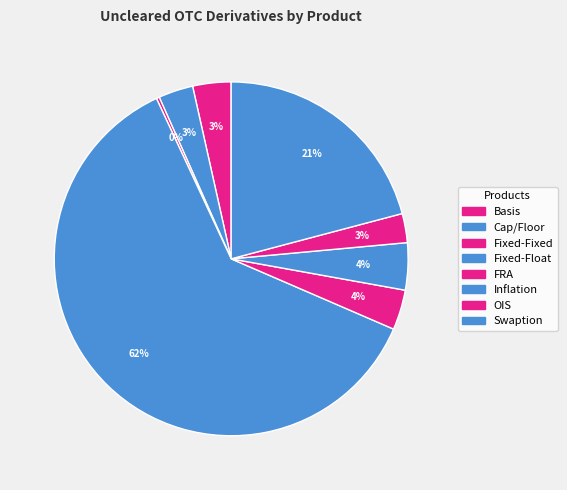

Which category accounts for the majority?

Fixed-Float